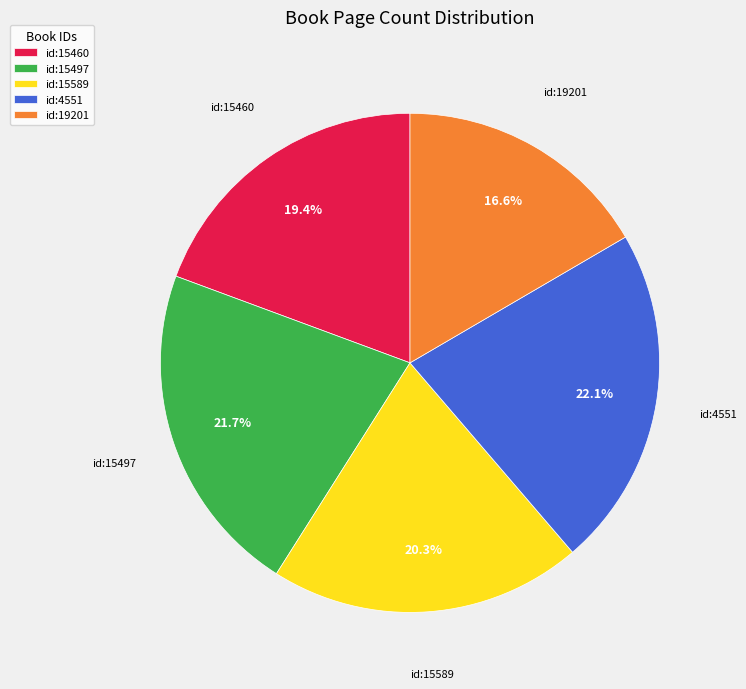

Do id:15589 and id:4551 together represent more than half of the pie?

No